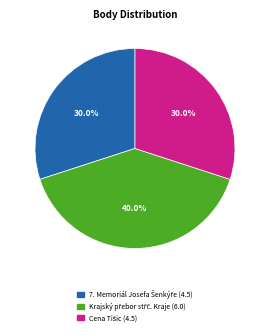

Is there any slice that represents more than half of the pie?

No